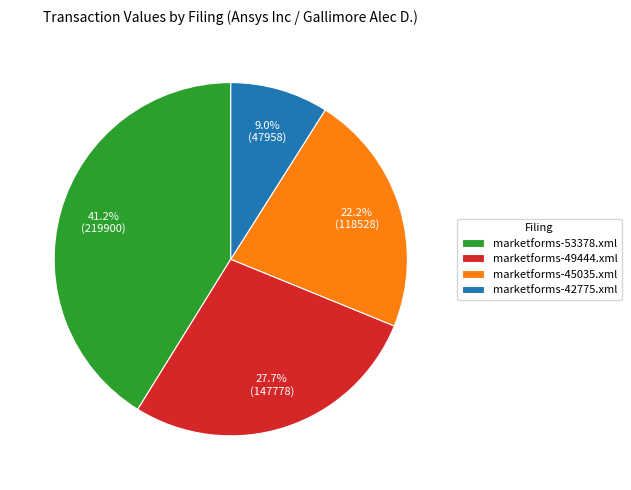

To the nearest percent, what is the difference between the largest and smallest slice percentages?

32%